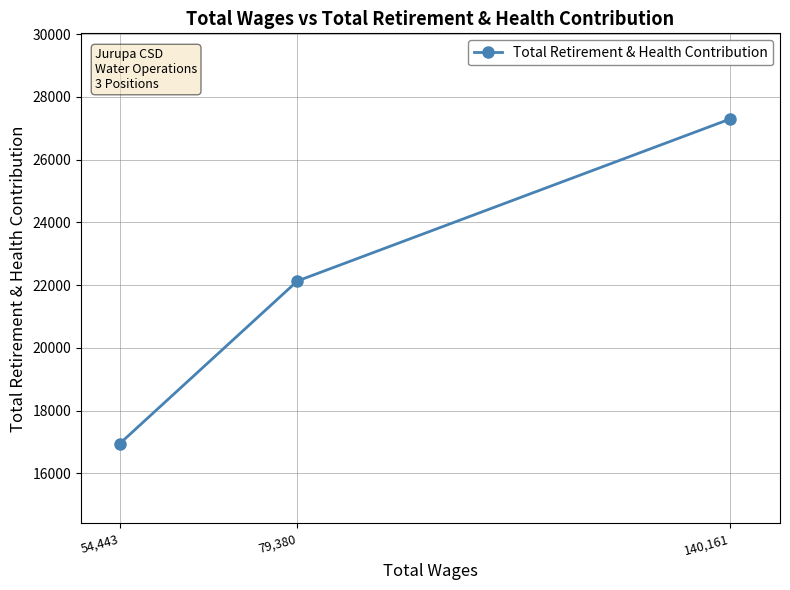

Reading left to right, what are all the values shown in this chart?

16952	22132	27294